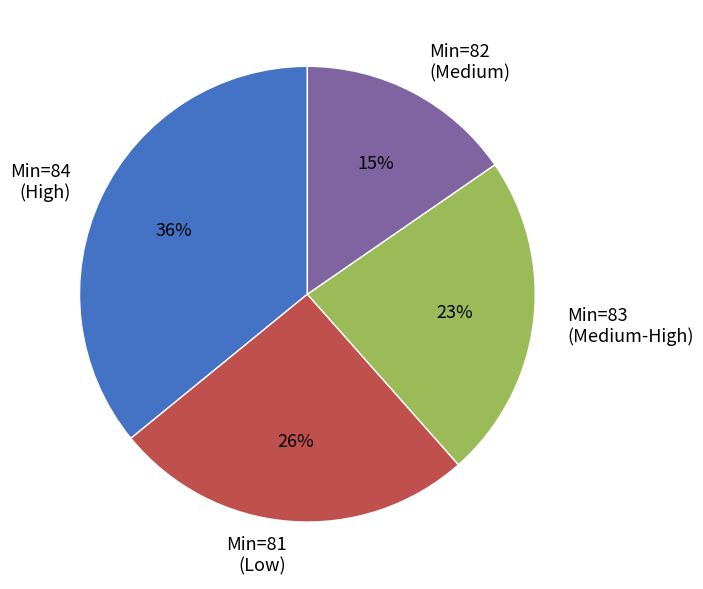

To the nearest percent, what is the average slice percentage?

25%